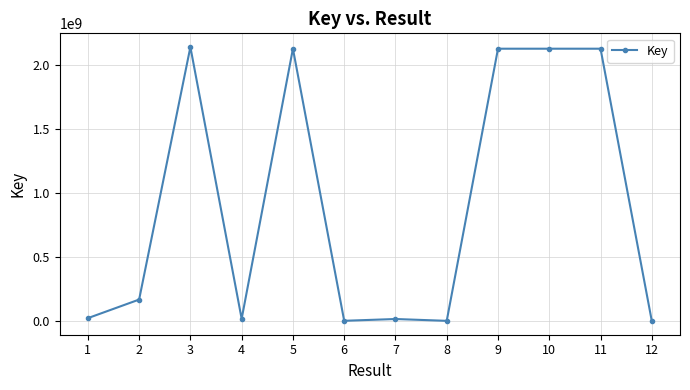

Where is the first local minimum?

4